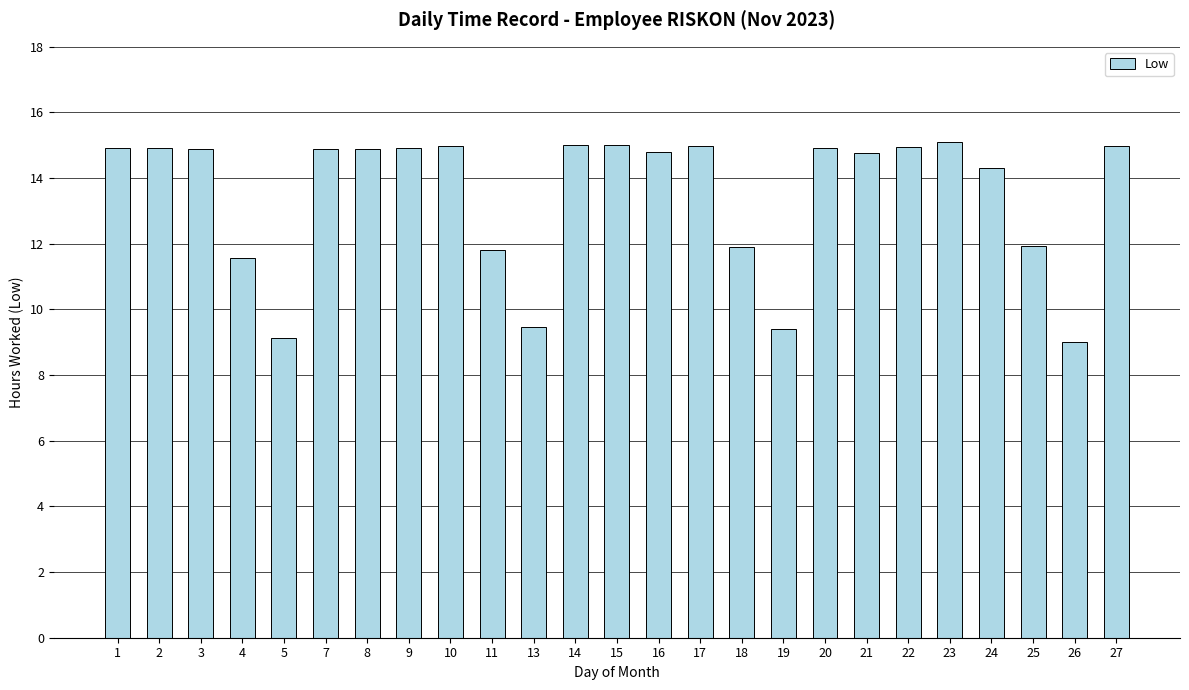

Between 14 and 5, which is larger?

14